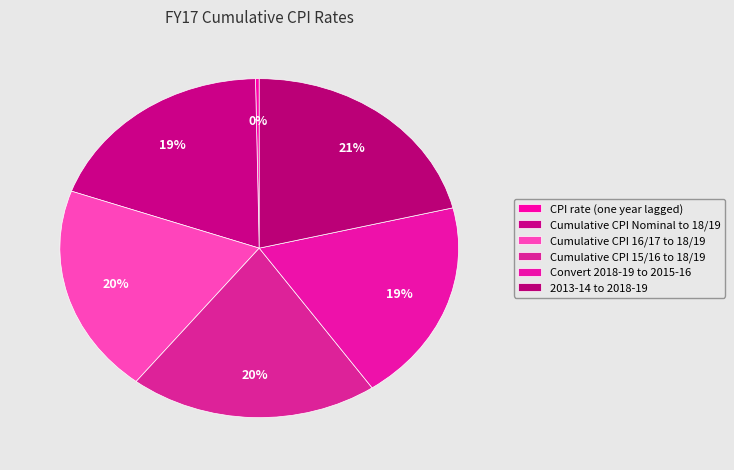

How many segments does this pie chart have?

6